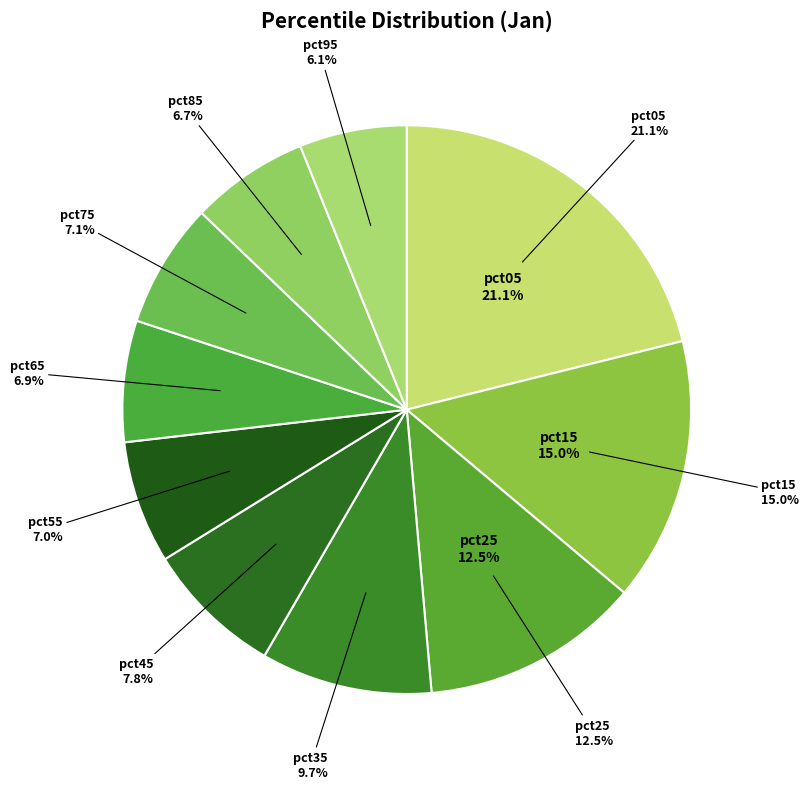

Is there a majority slice in this chart?

No